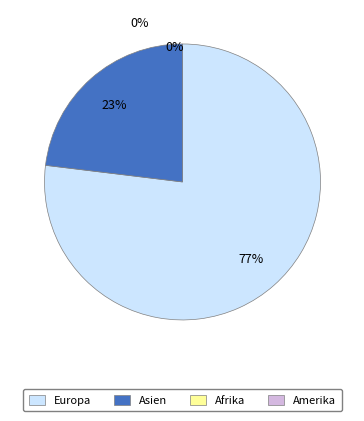

To the nearest percent, what is the difference between the largest and smallest slice percentages?

54%